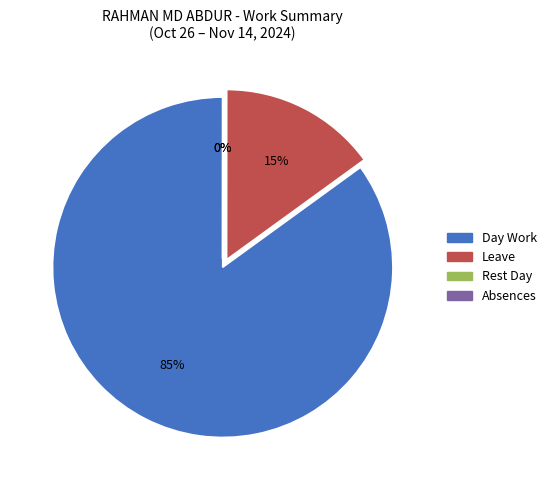

Which has a higher value, Leave or Day Work?

Day Work